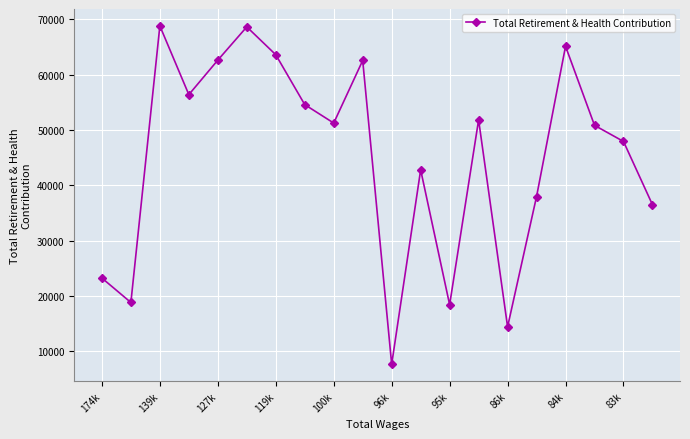

What is the maximum value shown in the chart?

68816